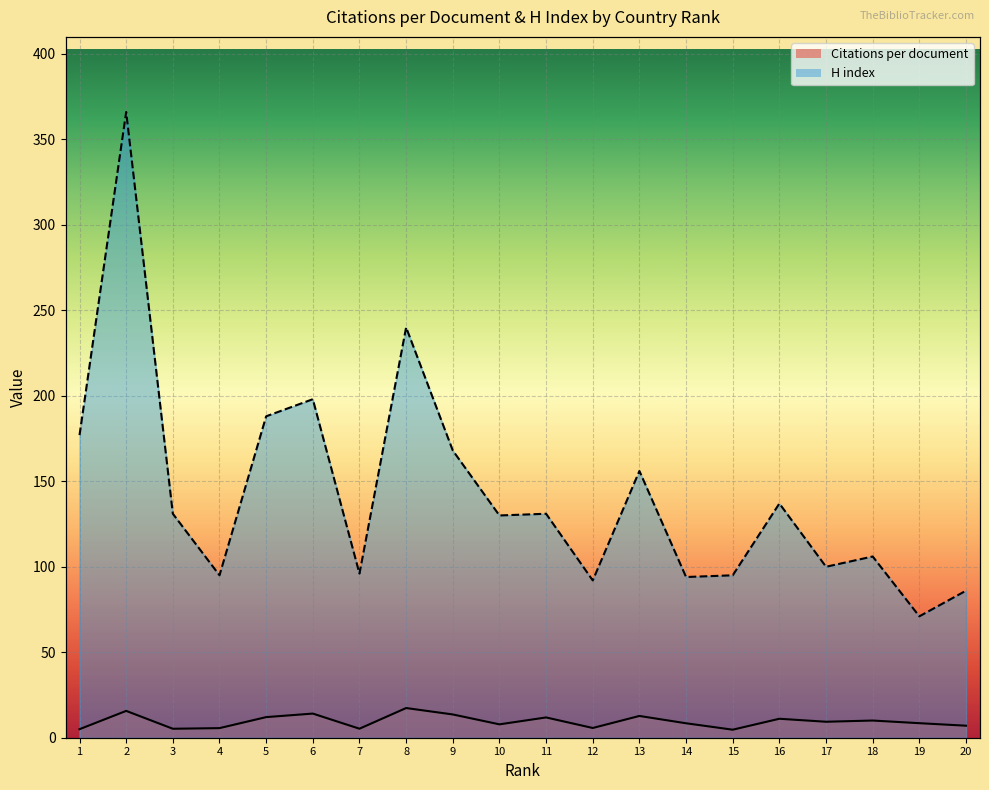

List the labels in order of Citations per document value, largest first.

8, 2, 6, 9, 13, 5, 11, 16, 18, 17, 19, 14, 10, 20, 12, 4, 7, 3, 1, 15